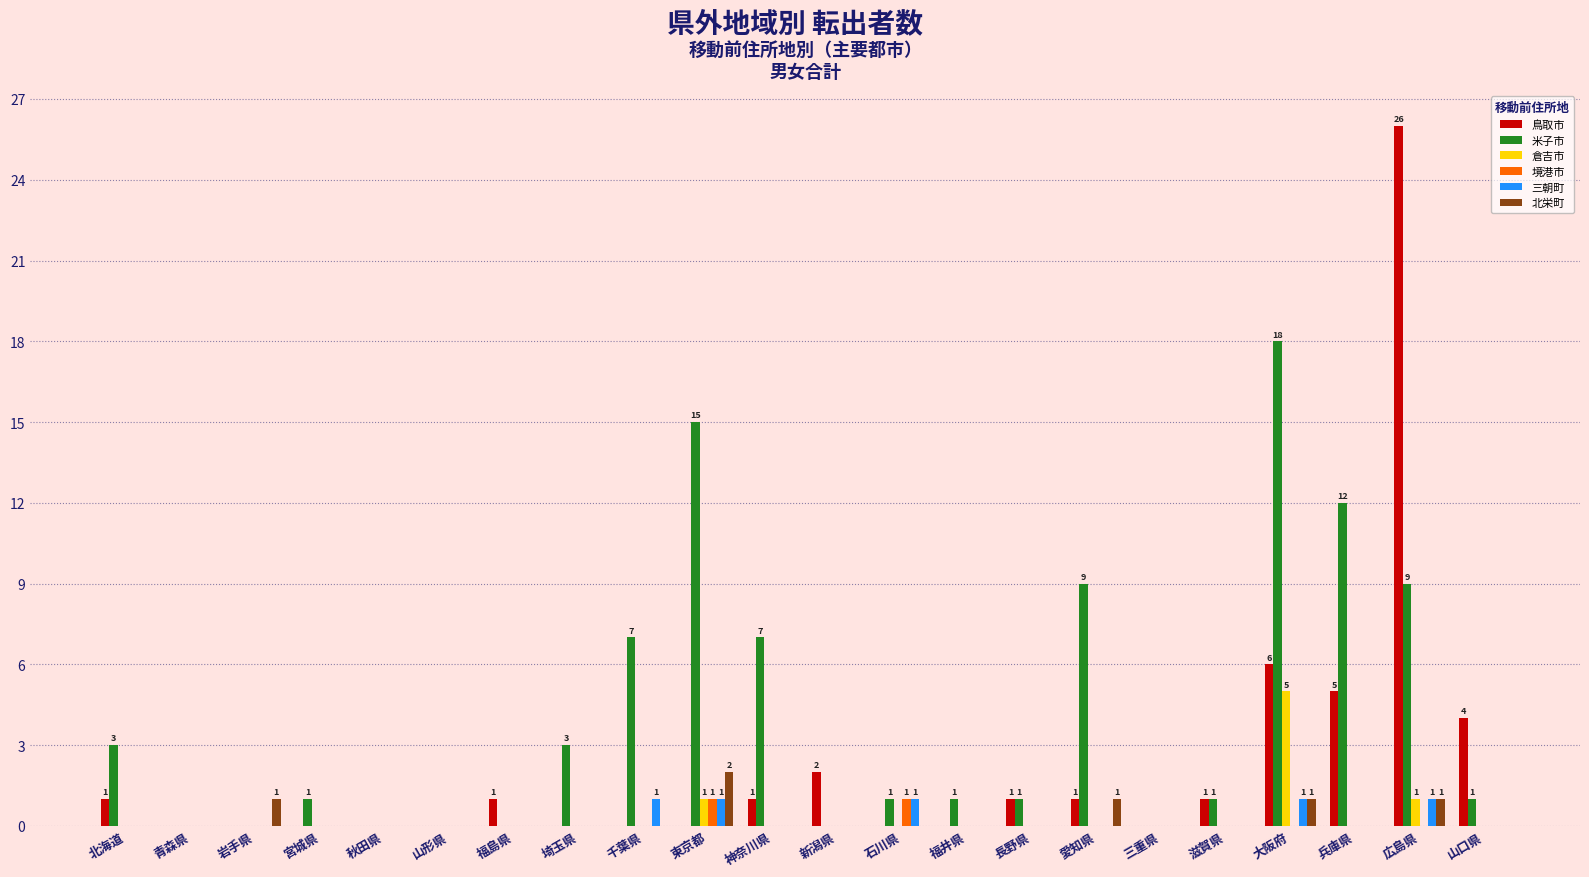

At which category is the sum across all series the highest?

広島県